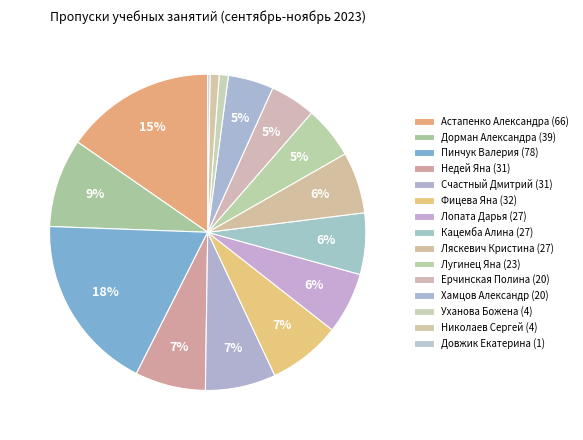

Is Недей Яна (31) the majority of the pie?

No